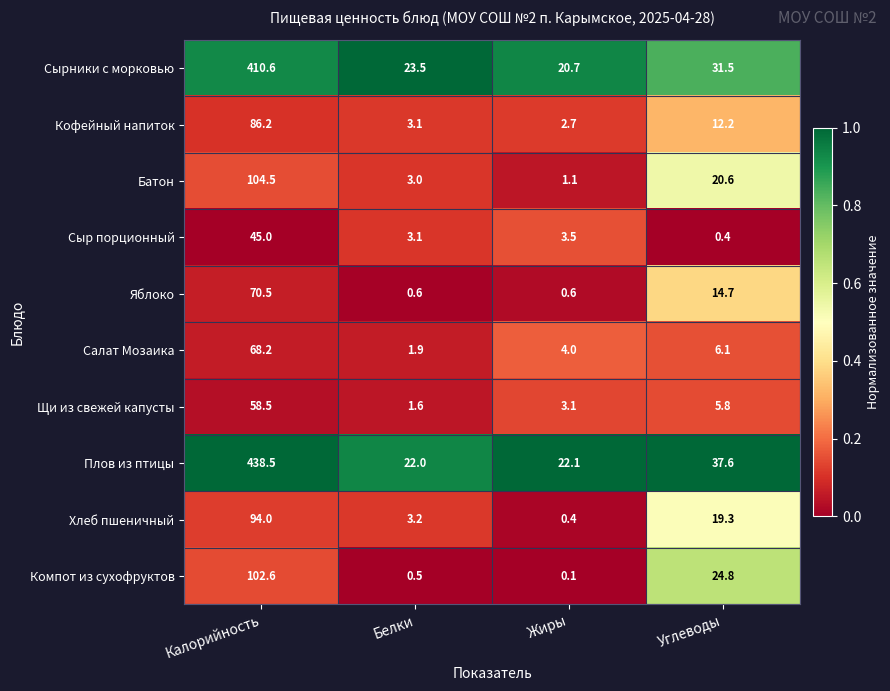

How many categories are shown in the chart?

4